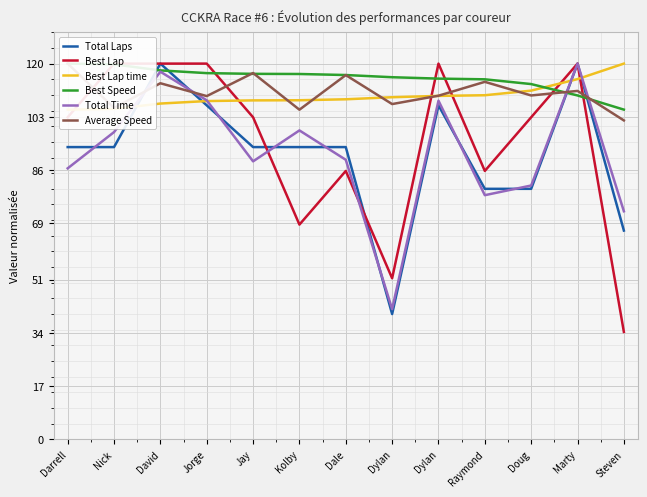

Reading right to left, transcribe all the data shown in this chart.

Total Laps: Steven=66.7	Marty=120.0	Doug=80.0	Raymond=80.0	Dylan=106.7	Dylan=40.0	Dale=93.3	Kolby=93.3	Jay=93.3	Jorge=106.7	David=120.0	Nick=93.3	Darrell=93.3
Best Lap: Steven=34.3	Marty=120.0	Doug=102.9	Raymond=85.7	Dylan=120.0	Dylan=51.4	Dale=85.7	Kolby=68.6	Jay=102.9	Jorge=120.0	David=120.0	Nick=120.0	Darrell=102.9
Best Lap time: Steven=120.0	Marty=115.1	Doug=111.4	Raymond=109.9	Dylan=109.7	Dylan=109.3	Dale=108.6	Kolby=108.3	Jay=108.3	Jorge=108.0	David=107.2	Nick=105.5	Darrell=105.3
Best Speed: Steven=105.3	Marty=109.8	Doug=113.5	Raymond=115.0	Dylan=115.2	Dylan=115.7	Dale=116.4	Kolby=116.7	Jay=116.7	Jorge=117.0	David=117.8	Nick=119.8	Darrell=120.0
Total Time: Steven=72.8	Marty=120.0	Doug=81.1	Raymond=78.0	Dylan=108.2	Dylan=41.6	Dale=89.3	Kolby=98.7	Jay=88.8	Jorge=108.3	David=117.4	Nick=98.1	Darrell=86.5
Average Speed: Steven=101.8	Marty=111.3	Doug=109.8	Raymond=114.2	Dylan=109.7	Dylan=107.1	Dale=116.3	Kolby=105.3	Jay=117.0	Jorge=109.6	David=113.7	Nick=105.8	Darrell=120.0